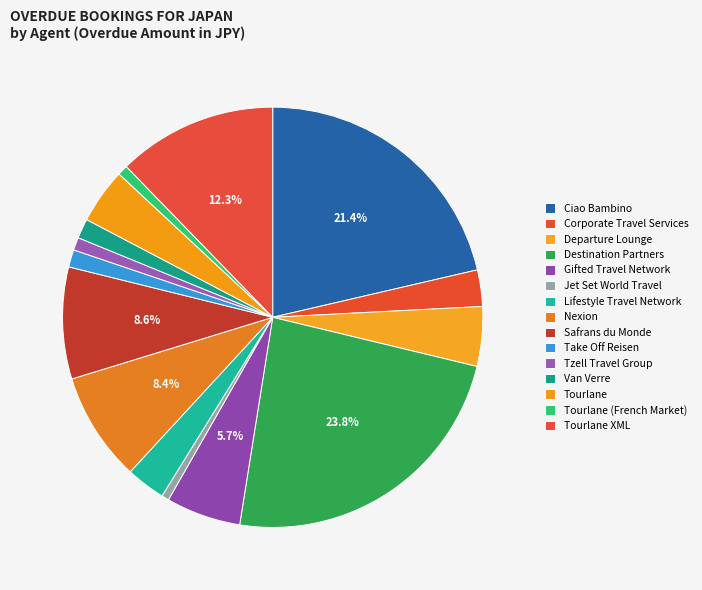

Does Tourlane XML account for over 50% of the chart?

No